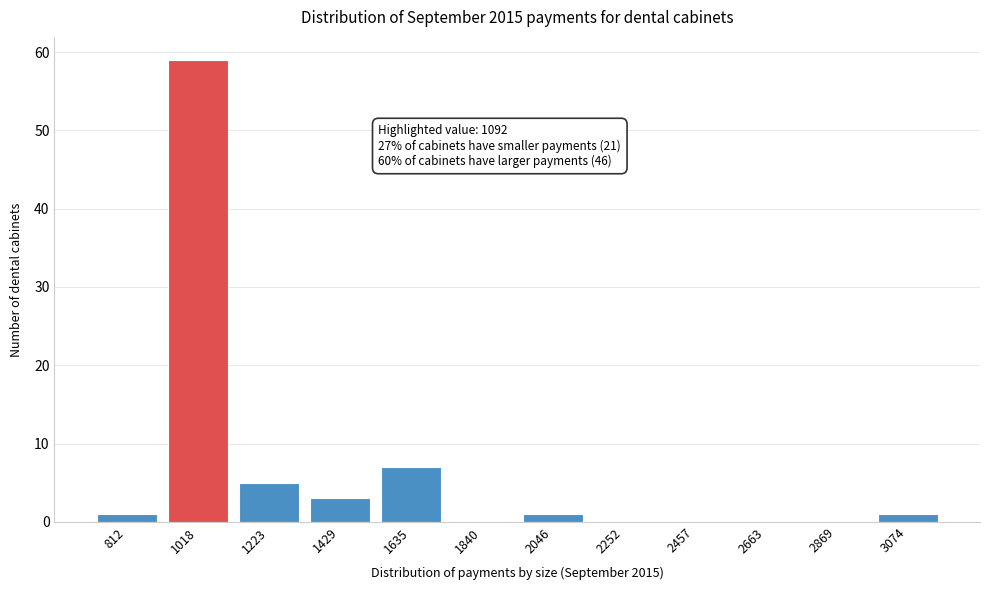

Reading left to right, transcribe all the data shown in this chart.

812=1	1018=59	1223=5	1429=3	1635=7	1840=0	2046=1	2252=0	2457=0	2663=0	2869=0	3074=1